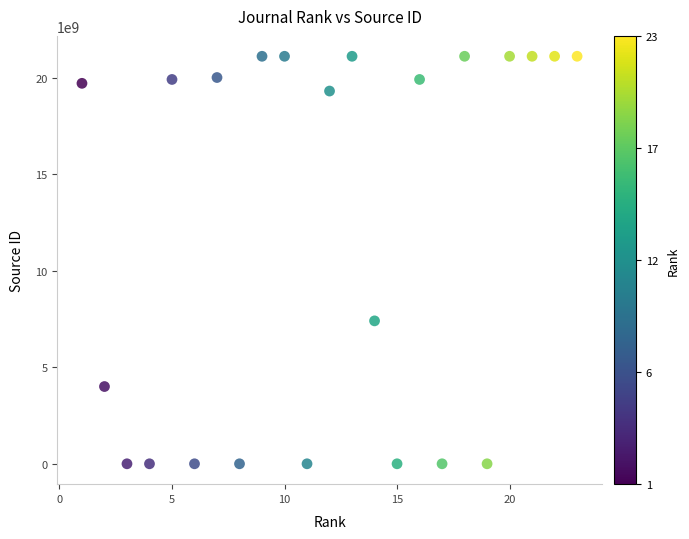

What is the range of X values (max minus min)?

22